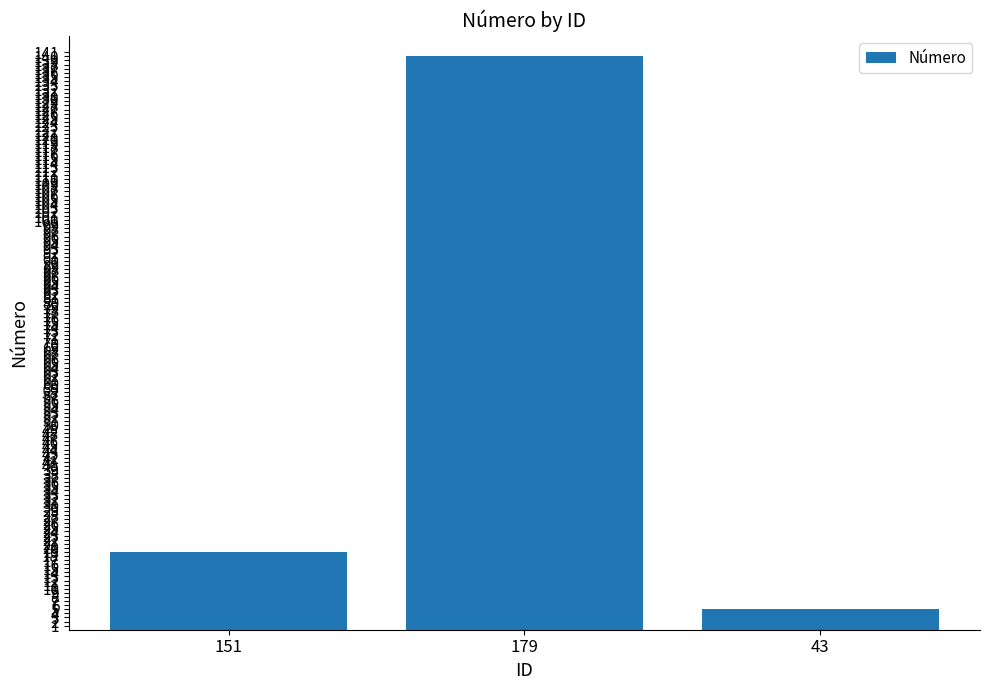

What position from the right is 151?

3